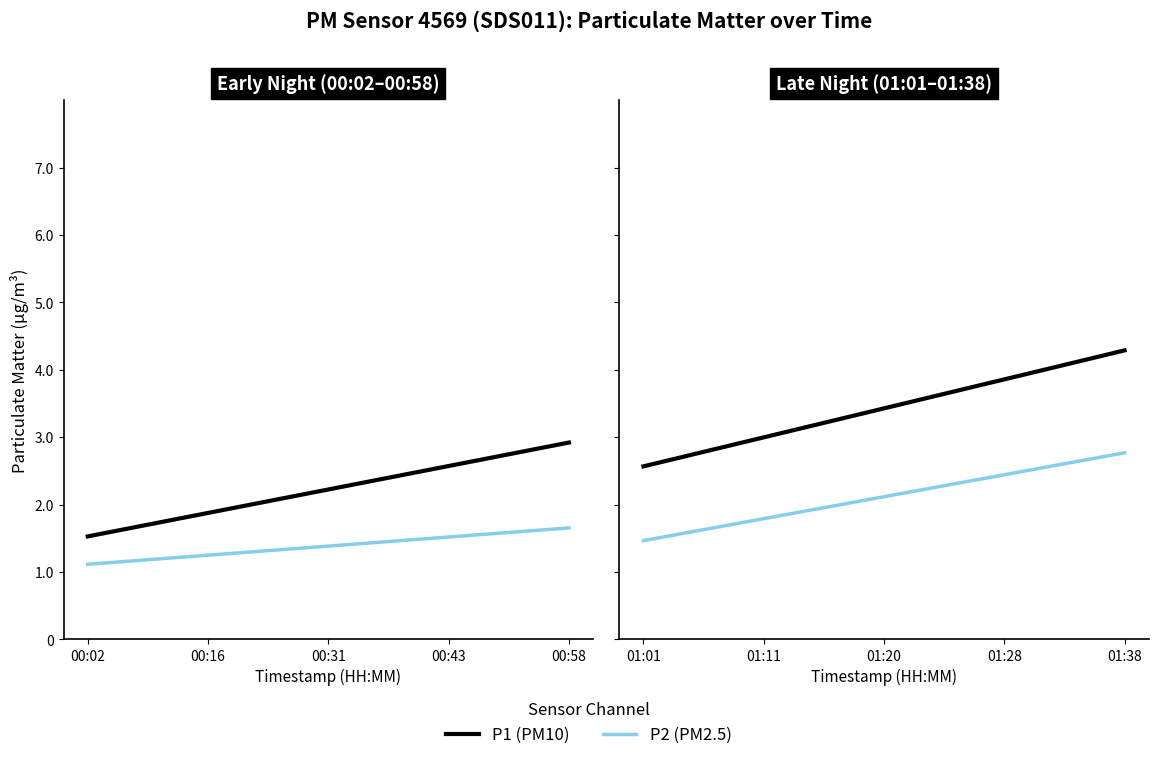

Between 01:06 and 01:25, which series saw the biggest shift?

P1